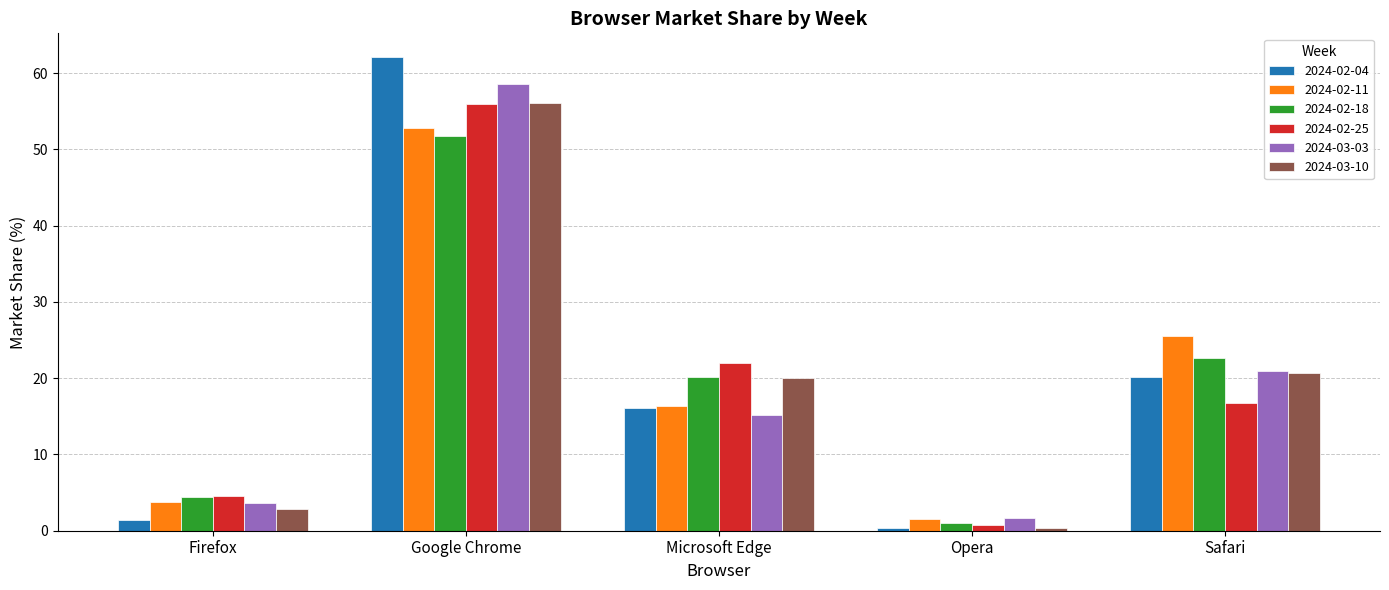

What is the difference between the 2024-03-10 values at Firefox and Microsoft Edge?

17.2